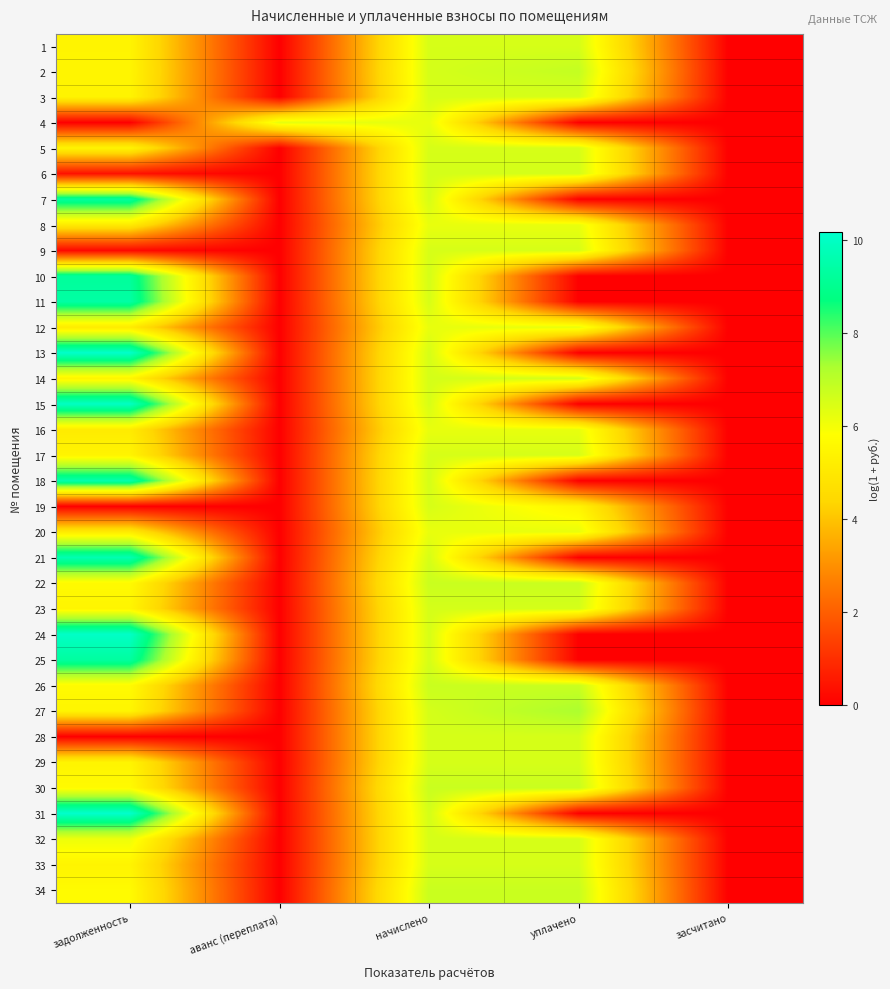

Reading left to right, list all the values displayed in this chart.

1: задолженность=5.4	аванс (переплата)=0.0	начислено=6.5	уплачено=6.5	засчитано=0.0
2: задолженность=5.5	аванс (переплата)=0.0	начислено=6.6	уплачено=6.8	засчитано=0.0
3: задолженность=5.4	аванс (переплата)=0.0	начислено=6.5	уплачено=6.5	засчитано=0.0
4: задолженность=0.0	аванс (переплата)=6.3	начислено=6.2	уплачено=0.0	засчитано=0.0
5: задолженность=5.4	аванс (переплата)=0.0	начислено=6.5	уплачено=6.5	засчитано=0.0
6: задолженность=0.4	аванс (переплата)=0.0	начислено=6.6	уплачено=6.6	засчитано=0.0
7: задолженность=9.3	аванс (переплата)=0.0	начислено=6.5	уплачено=0.0	засчитано=0.0
8: задолженность=5.1	аванс (переплата)=0.0	начислено=6.2	уплачено=6.2	засчитано=0.0
9: задолженность=0.2	аванс (переплата)=0.0	начислено=6.5	уплачено=6.5	засчитано=0.0
10: задолженность=9.2	аванс (переплата)=0.0	начислено=6.6	уплачено=0.0	засчитано=0.0
11: задолженность=9.4	аванс (переплата)=0.0	начислено=6.5	уплачено=0.0	засчитано=0.0
12: задолженность=5.1	аванс (переплата)=0.0	начислено=6.2	уплачено=6.2	засчитано=0.0
13: задолженность=10.1	аванс (переплата)=0.0	начислено=6.5	уплачено=0.0	засчитано=0.0
14: задолженность=5.5	аванс (переплата)=0.0	начислено=6.6	уплачено=6.6	засчитано=0.0
15: задолженность=10.0	аванс (переплата)=0.0	начислено=6.5	уплачено=0.0	засчитано=0.0
16: задолженность=5.1	аванс (переплата)=0.0	начислено=6.2	уплачено=6.2	засчитано=0.0
17: задолженность=5.4	аванс (переплата)=0.0	начислено=6.5	уплачено=6.5	засчитано=0.0
18: задолженность=9.6	аванс (переплата)=0.0	начислено=6.6	уплачено=0.0	засчитано=0.0
19: задолженность=0.0	аванс (переплата)=0.0	начислено=6.5	уплачено=5.4	засчитано=0.0
20: задолженность=5.1	аванс (переплата)=0.0	начислено=6.2	уплачено=6.2	засчитано=0.0
21: задолженность=9.6	аванс (переплата)=0.0	начислено=6.5	уплачено=0.0	засчитано=0.0
22: задолженность=5.7	аванс (переплата)=0.0	начислено=6.8	уплачено=6.8	засчитано=0.0
23: задолженность=5.5	аванс (переплата)=0.0	начислено=6.6	уплачено=6.6	засчитано=0.0
24: задолженность=10.1	аванс (переплата)=0.0	начислено=6.5	уплачено=0.0	засчитано=0.0
25: задолженность=9.3	аванс (переплата)=0.0	начислено=6.5	уплачено=0.0	засчитано=0.0
26: задолженность=5.7	аванс (переплата)=0.0	начислено=6.8	уплачено=6.8	засчитано=0.0
27: задолженность=5.5	аванс (переплата)=0.0	начислено=6.6	уплачено=7.3	засчитано=0.0
28: задолженность=0.0	аванс (переплата)=0.0	начислено=6.5	уплачено=6.5	засчитано=0.0
29: задолженность=5.4	аванс (переплата)=0.0	начислено=6.5	уплачено=6.5	засчитано=0.0
30: задолженность=5.7	аванс (переплата)=0.0	начислено=6.8	уплачено=6.8	засчитано=0.0
31: задолженность=10.2	аванс (переплата)=0.0	начислено=6.6	уплачено=0.0	засчитано=0.0
32: задолженность=6.1	аванс (переплата)=0.0	начислено=6.5	уплачено=6.5	засчитано=0.0
33: задолженность=5.4	аванс (переплата)=0.0	начислено=6.5	уплачено=6.5	засчитано=0.0
34: задолженность=5.7	аванс (переплата)=0.0	начислено=6.8	уплачено=6.8	засчитано=0.0